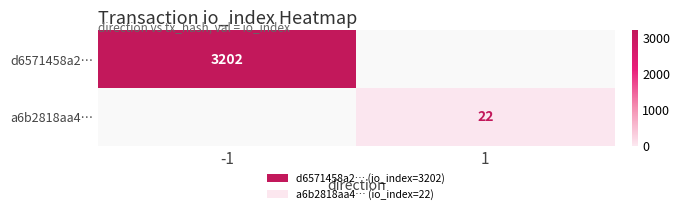

At which category does the chart reach its minimum across all series?

1